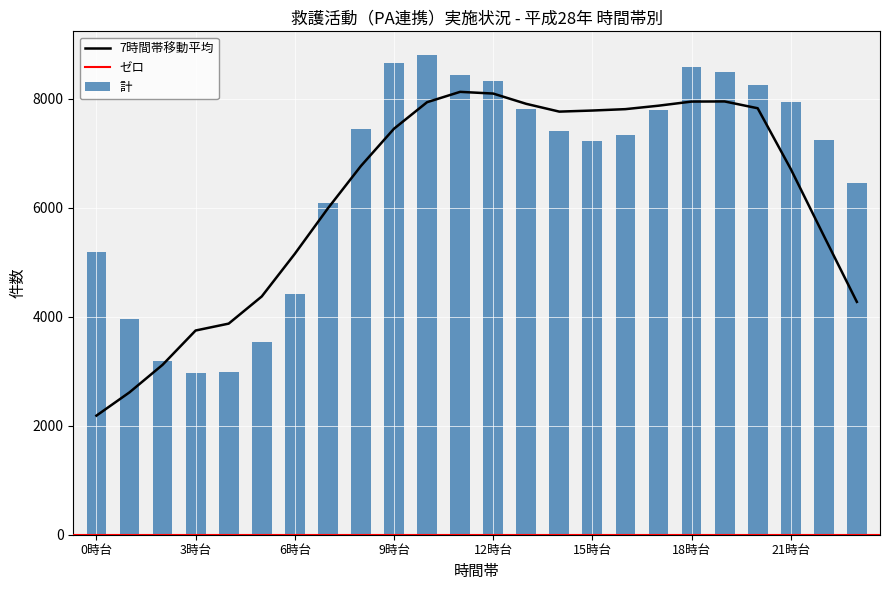

What is the highest value of the 計 series?

8793